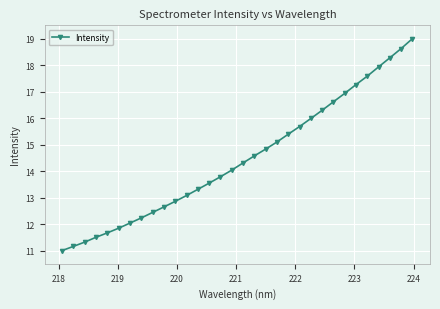

What is the value of the 8th point from the left?

12.2